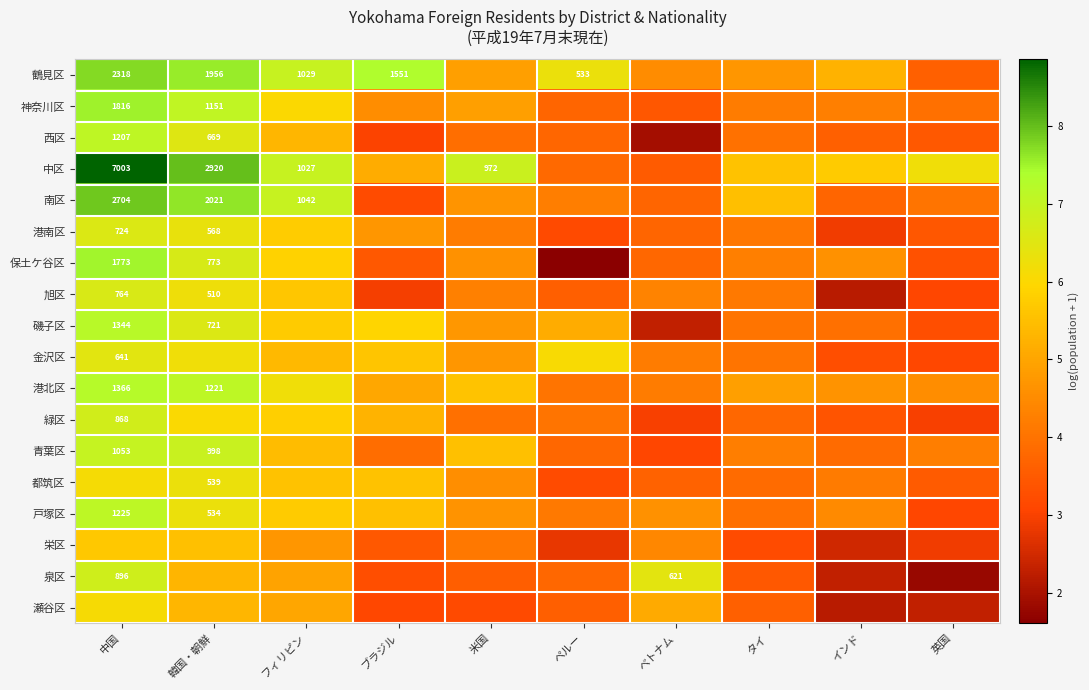

How many values in the 中区 series are below 6?

5